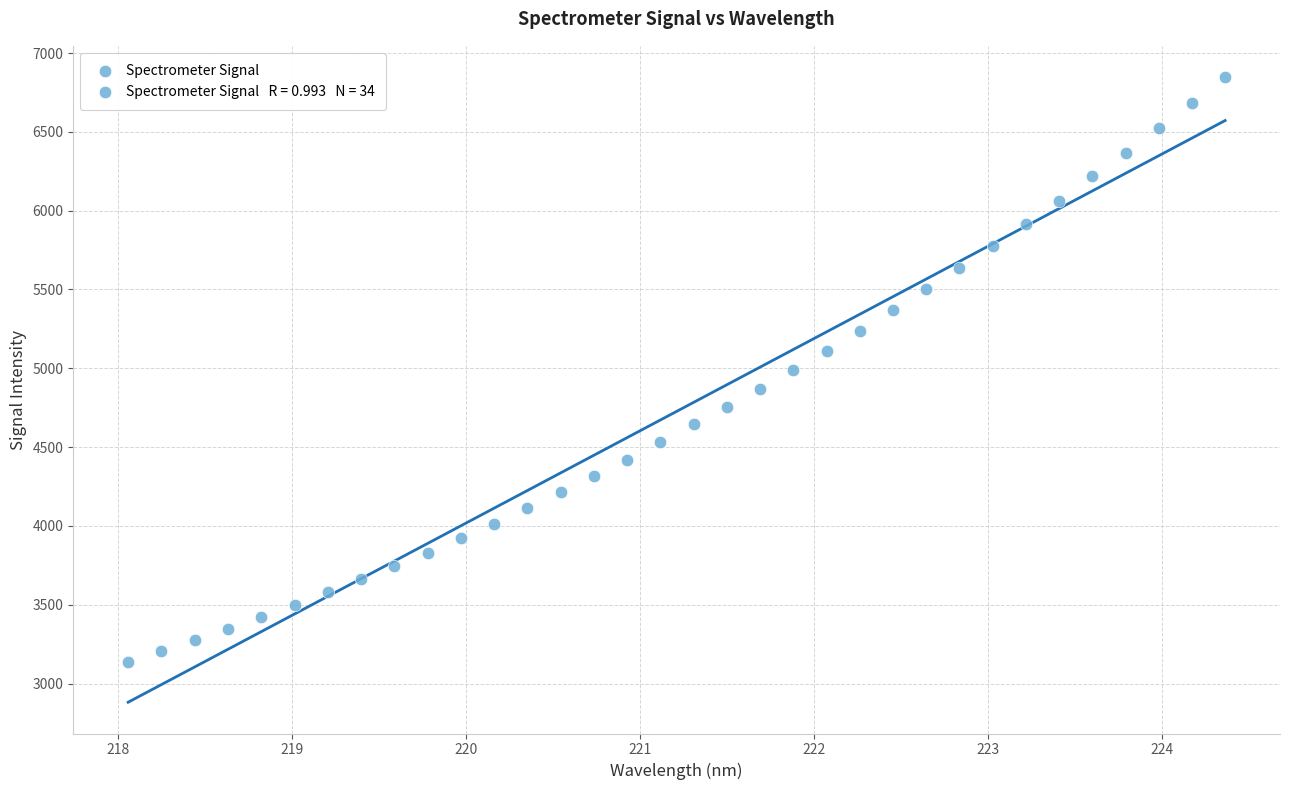

What is the range of X values (max minus min)?

6.3